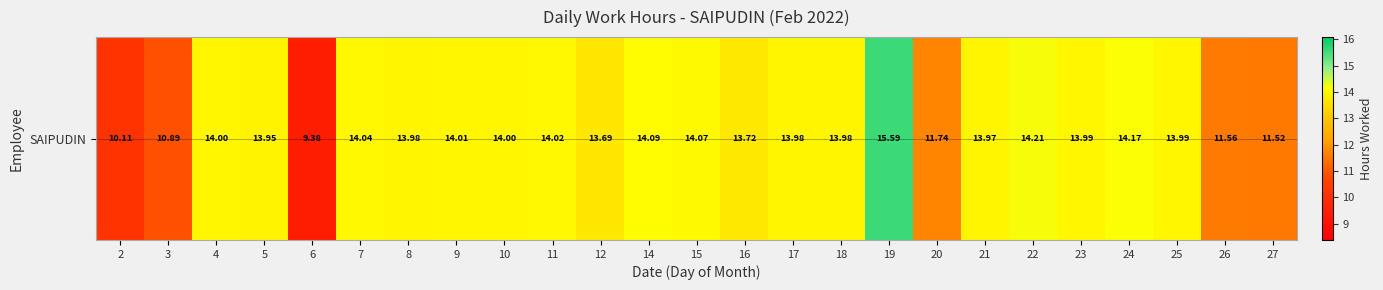

True or false: the data shows 24.0 at 12.

False